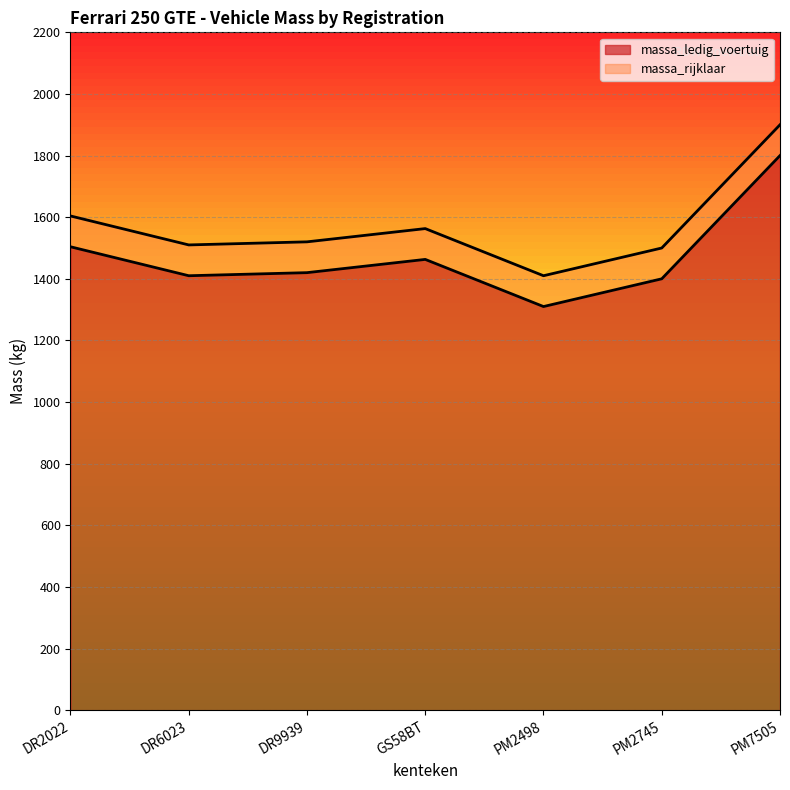

What is the difference between the massa_ledig_voertuig values at DR2022 and DR9939?

84